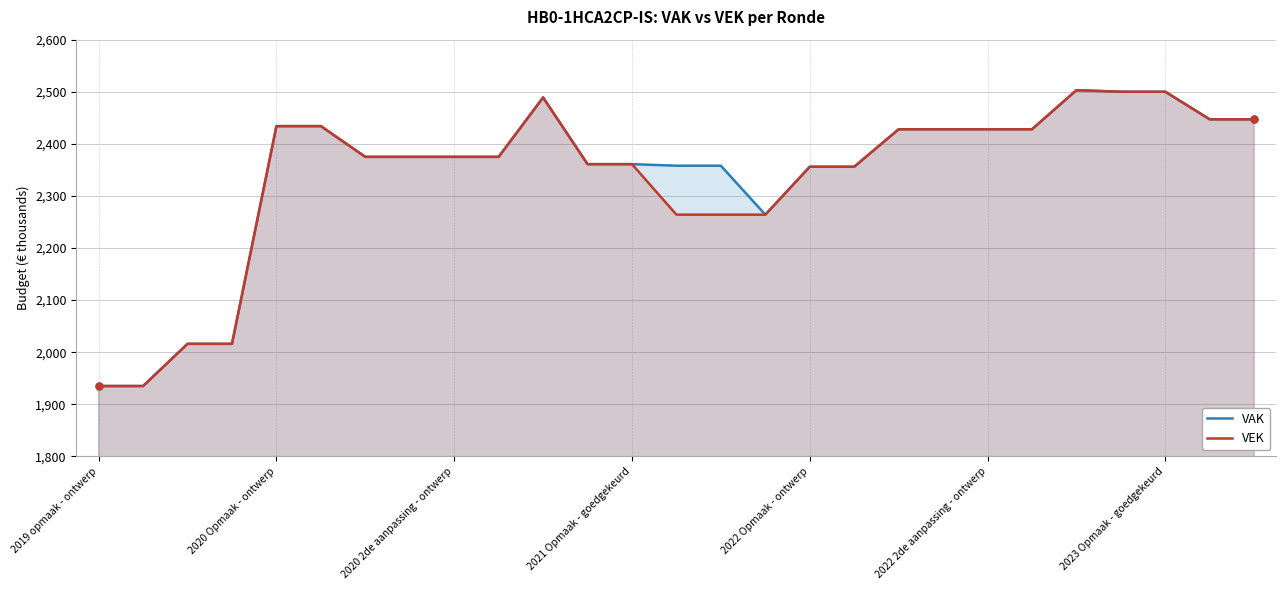

True or false: VAK and VEK cross at least once.

False